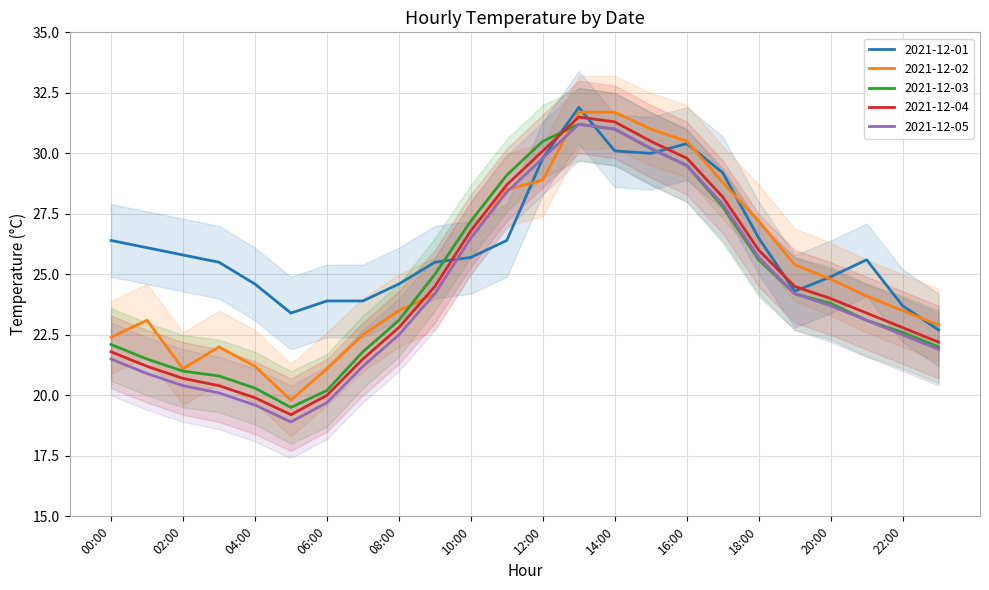

True or false: 2021-12-01 has a value of 4.9 at 19:00.

False